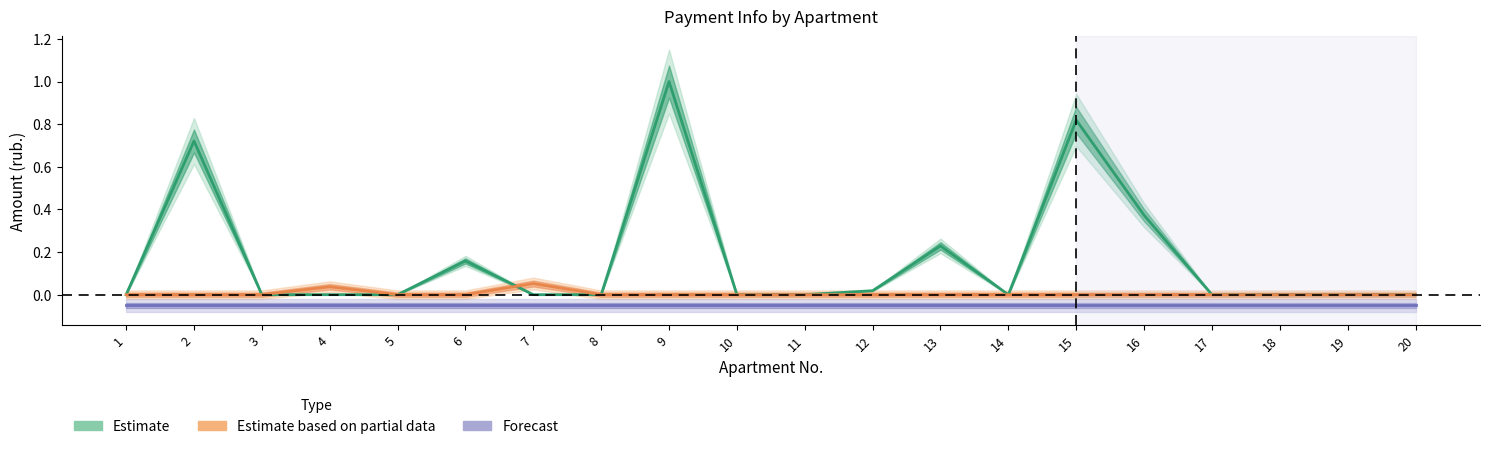

List the series in order of their peak value, highest first.

Estimate, Estimate based on partial data, Forecast